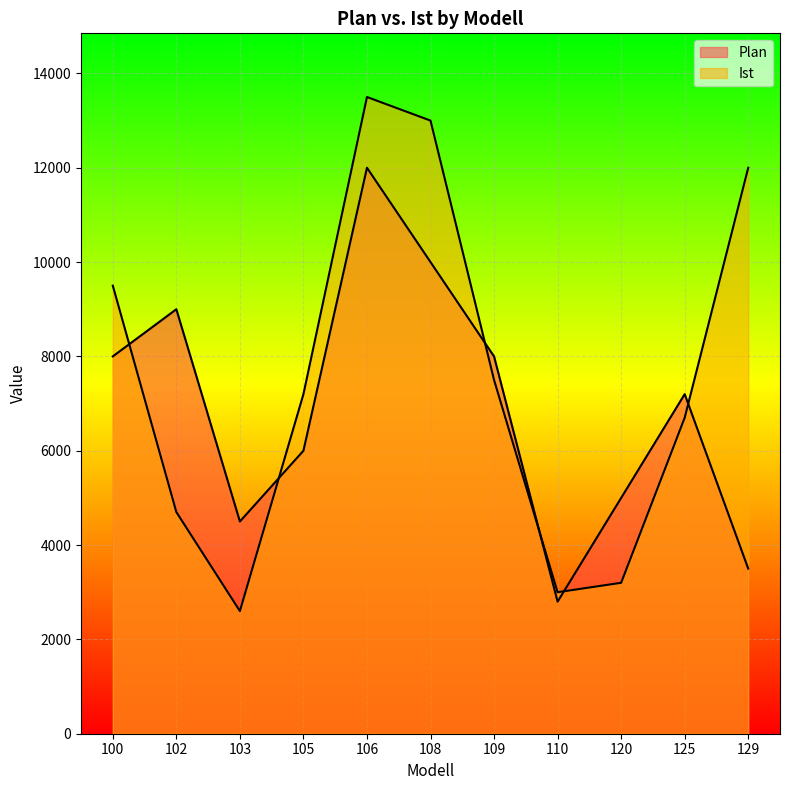

How many times do Ist and Plan cross each other?

6